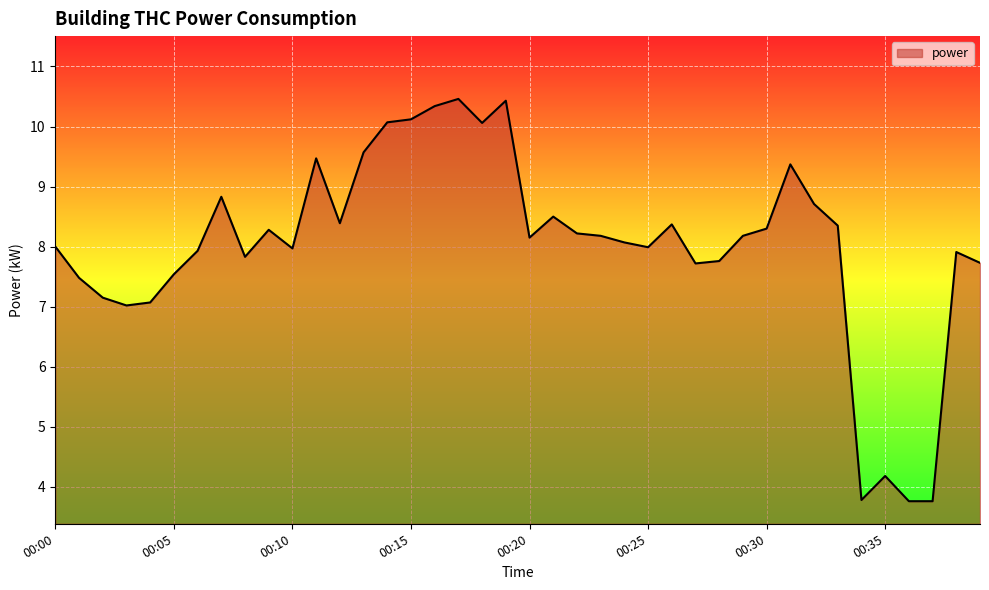

What is the maximum value shown in the chart?

10.5